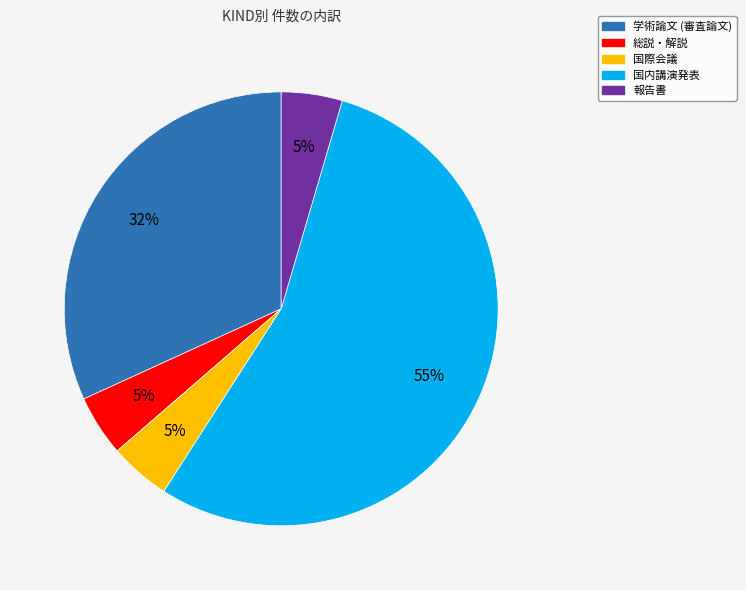

To the nearest percent, what portion does 国際会議 represent?

5%